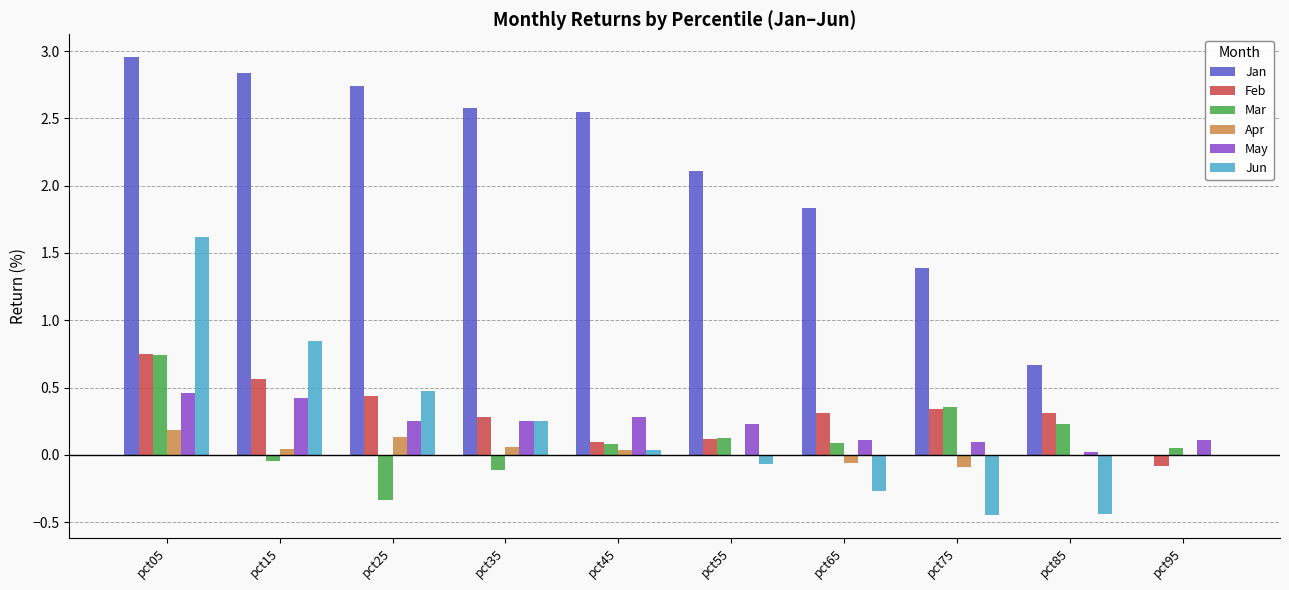

At which category is the sum across all series the highest?

pct05